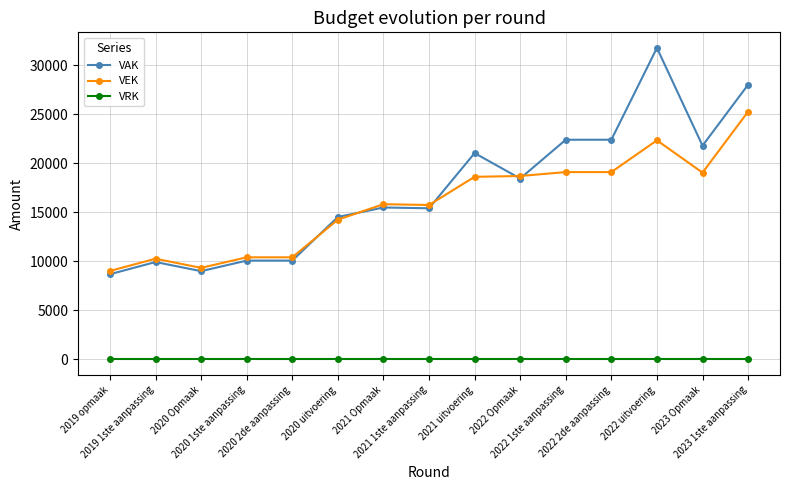

Count the number of categories in the chart.

15